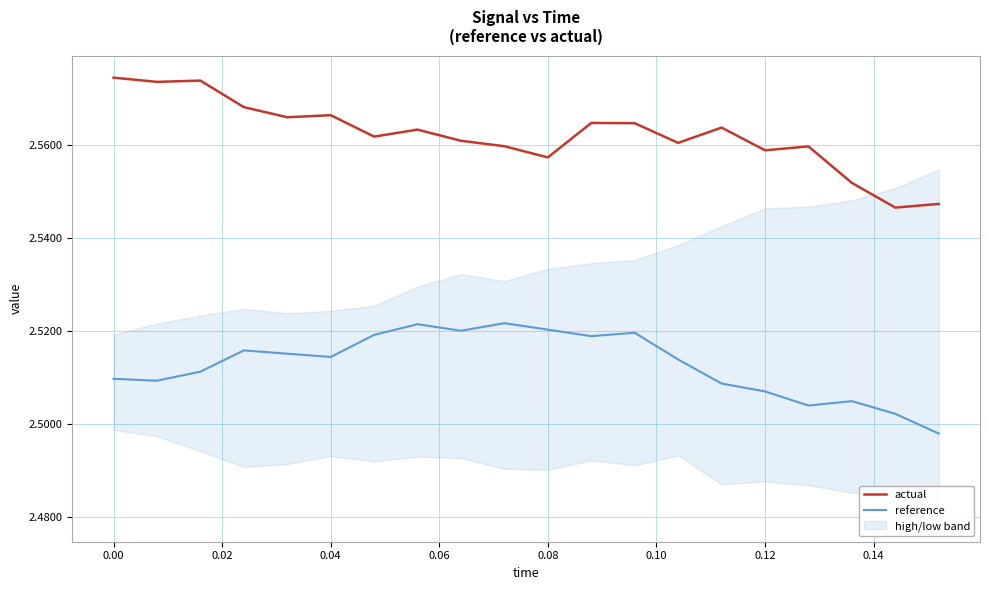

The actual series shows 1.3 at 0.12. True or false?

False